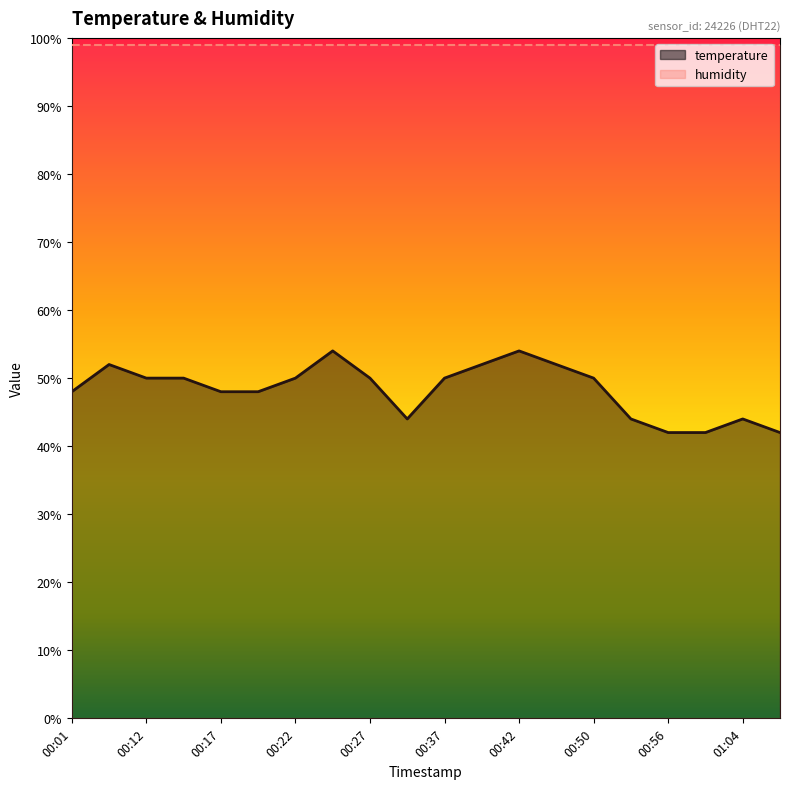

At which label does the data first exceed 50?

00:09